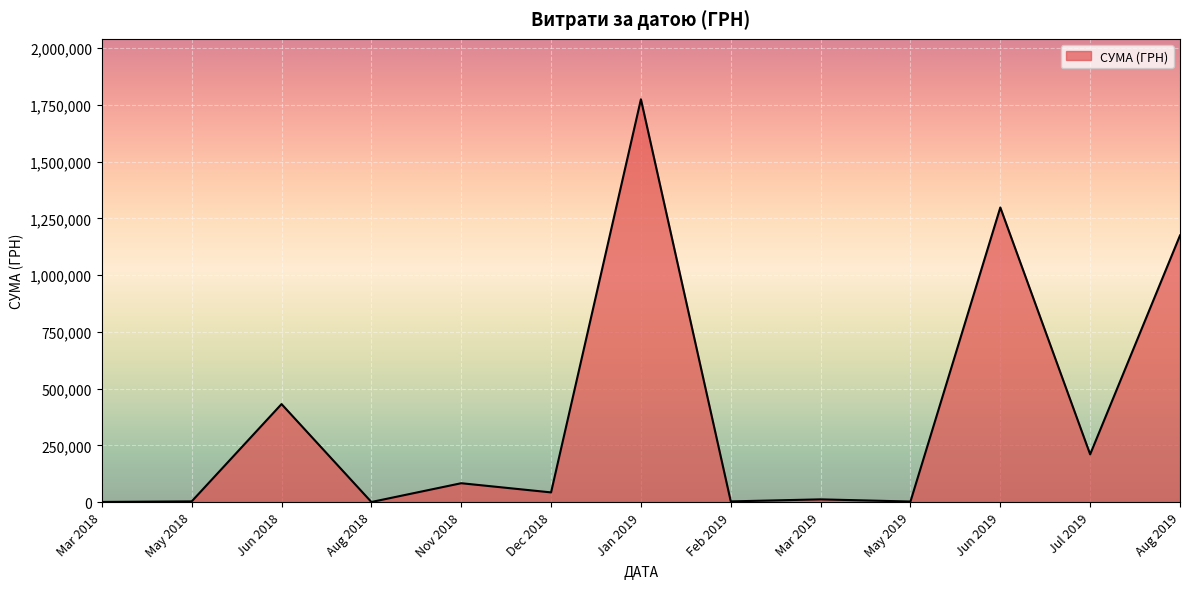

What is the greatest value displayed?

1775151.7